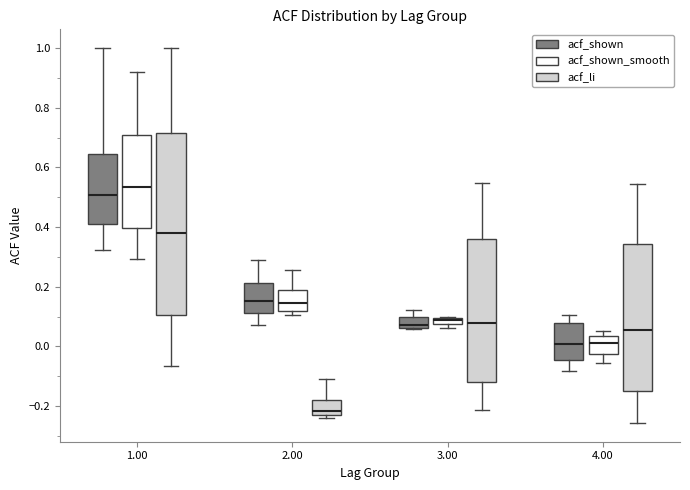

Where does the lower whisker of the box for 4.00 (acf_shown_smooth) end on the y-axis? The values are not printed on the chart, so give them approximately, as read against the axis.

-0.06